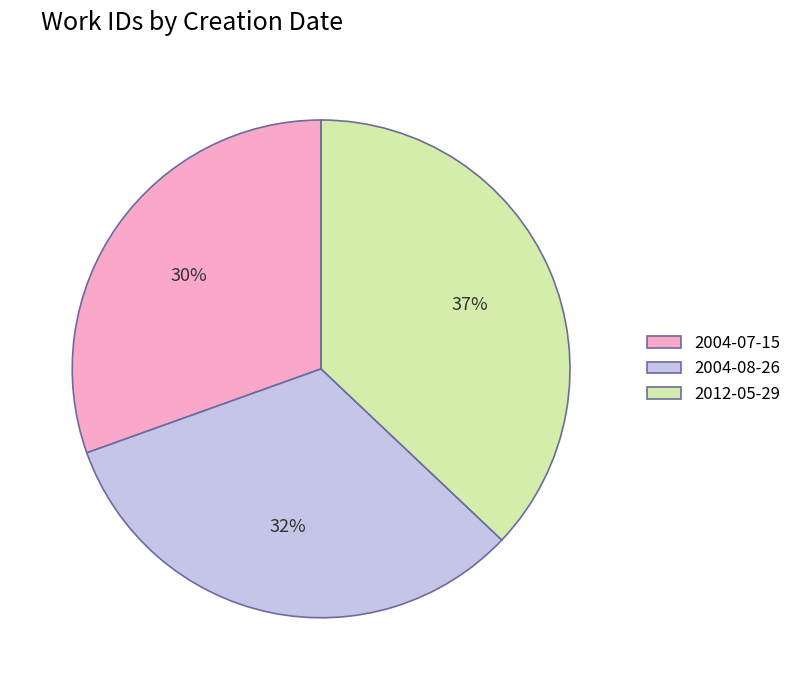

To the nearest percent, what is the combined percentage of 2004-07-15 and 2012-05-29?

68%